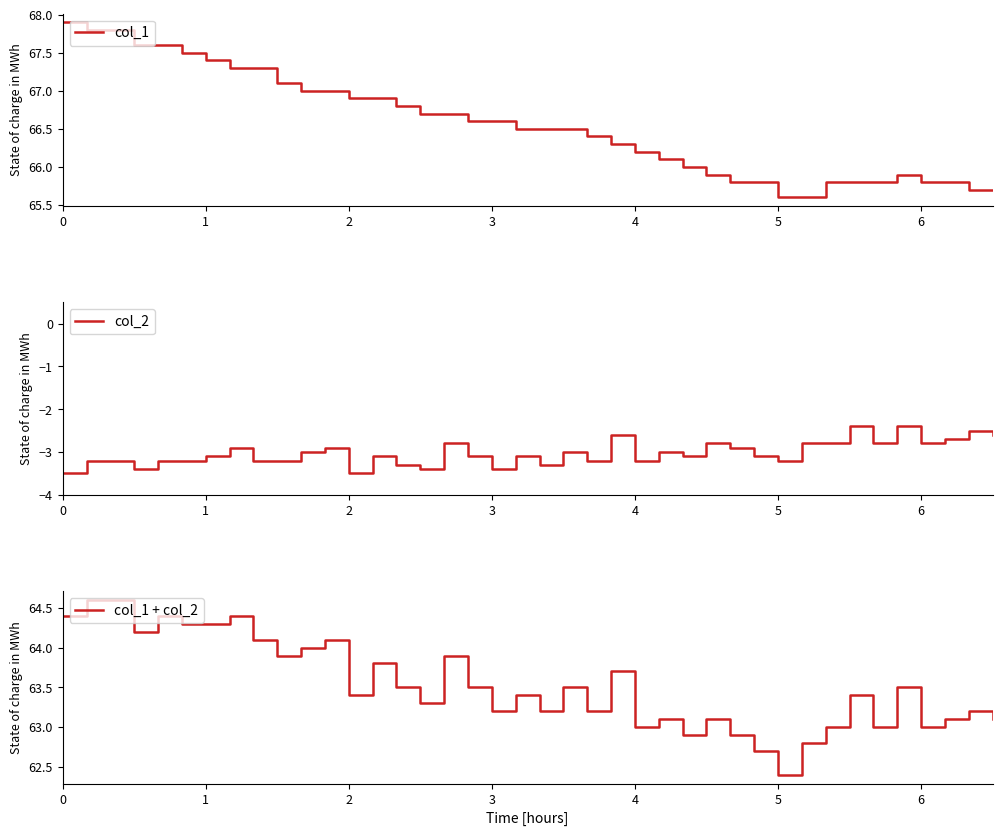

Between 15 and 34, which is larger?

15